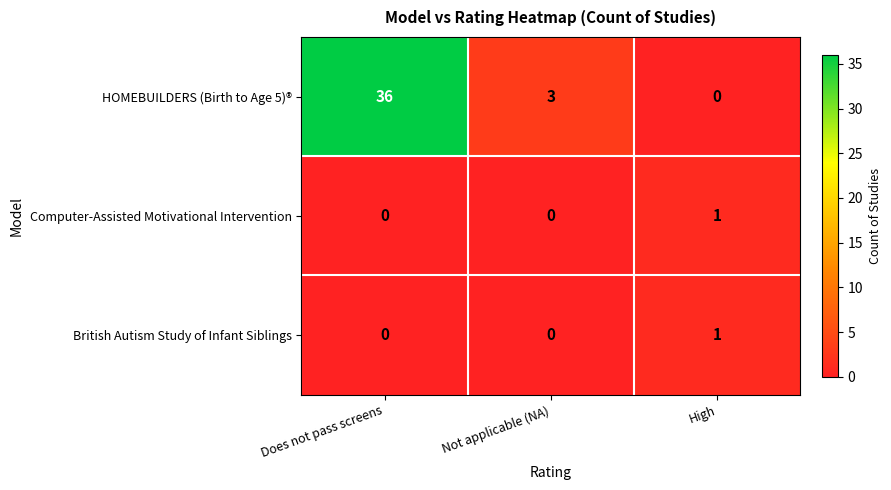

What is the sum of the HOMEBUILDERS (Birth to Age 5)® values at Does not pass screens and High?

36